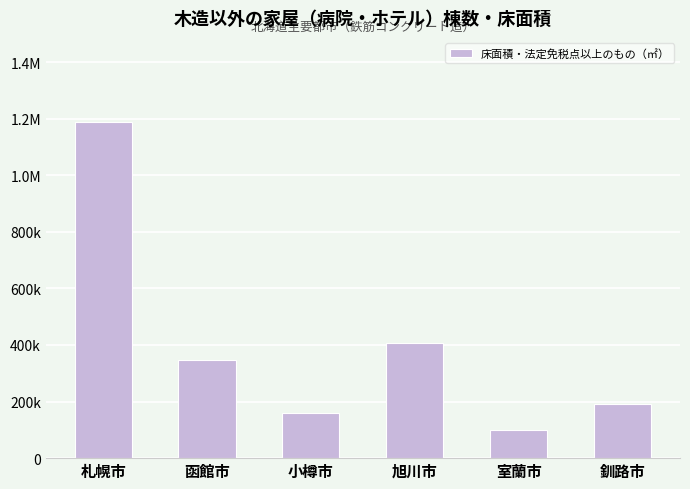

Approximately how many times larger is the value at 函館市 compared to 室蘭市?

3.5